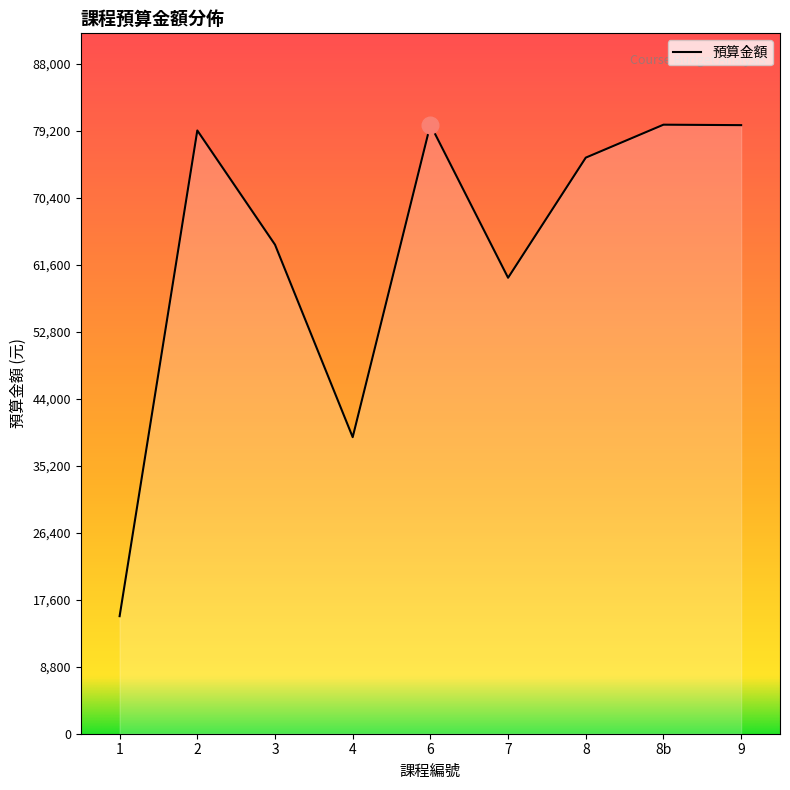

Approximately how many times larger is the value at 8b compared to 8?

1.1